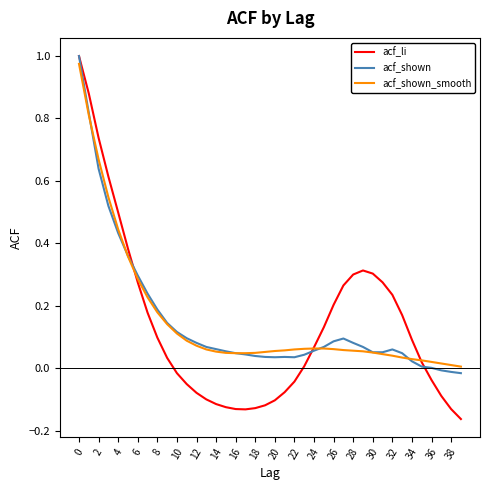

Which series has the largest range (max minus min)?

acf_li